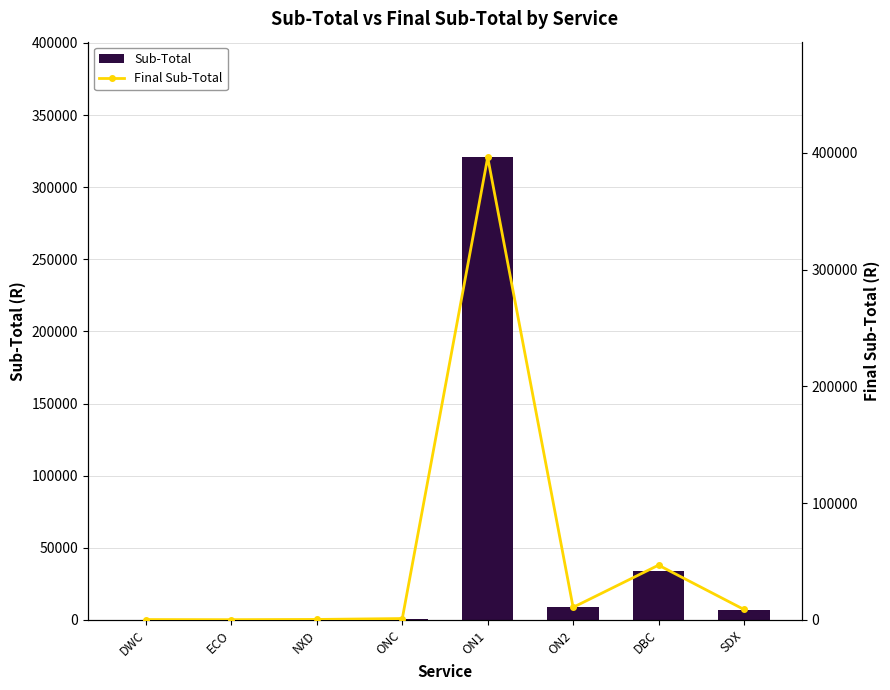

Does the chart contain stacked bars?

No